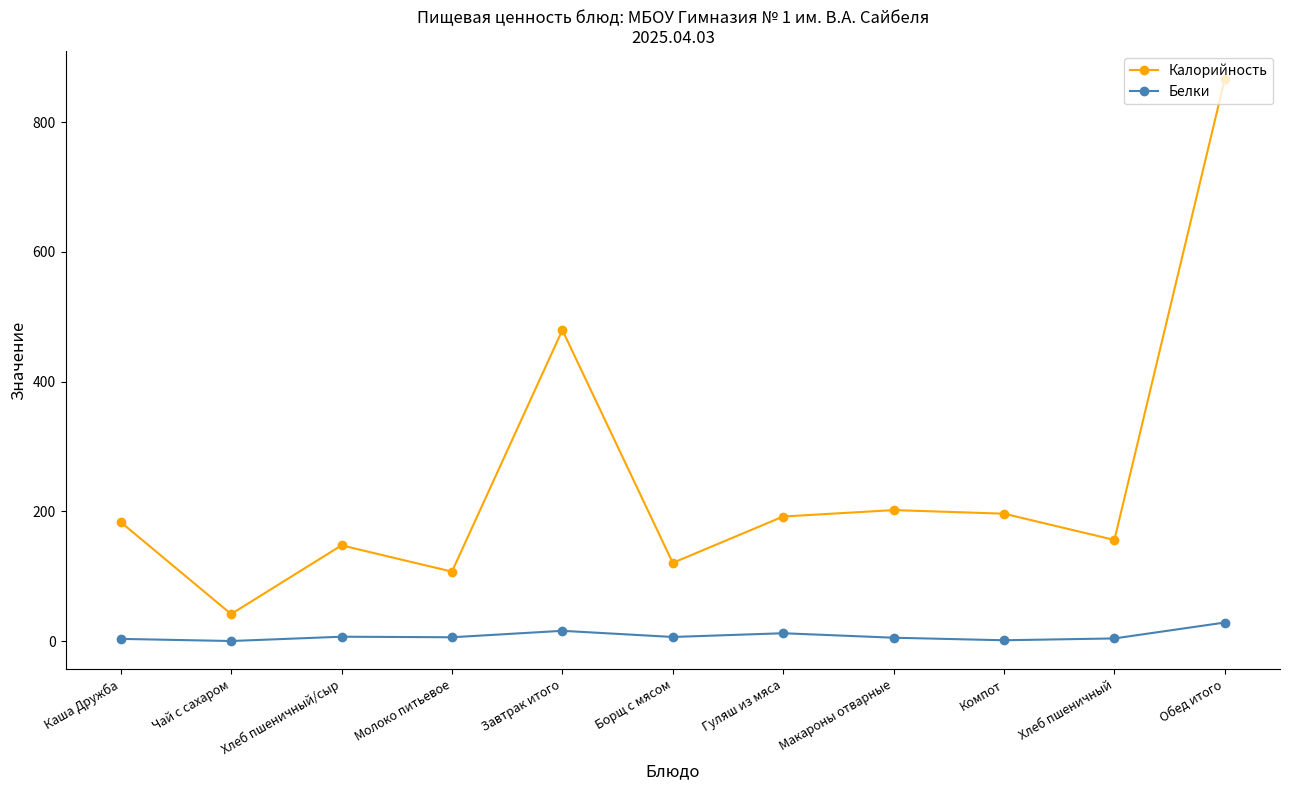

How many lines are shown in the chart?

2